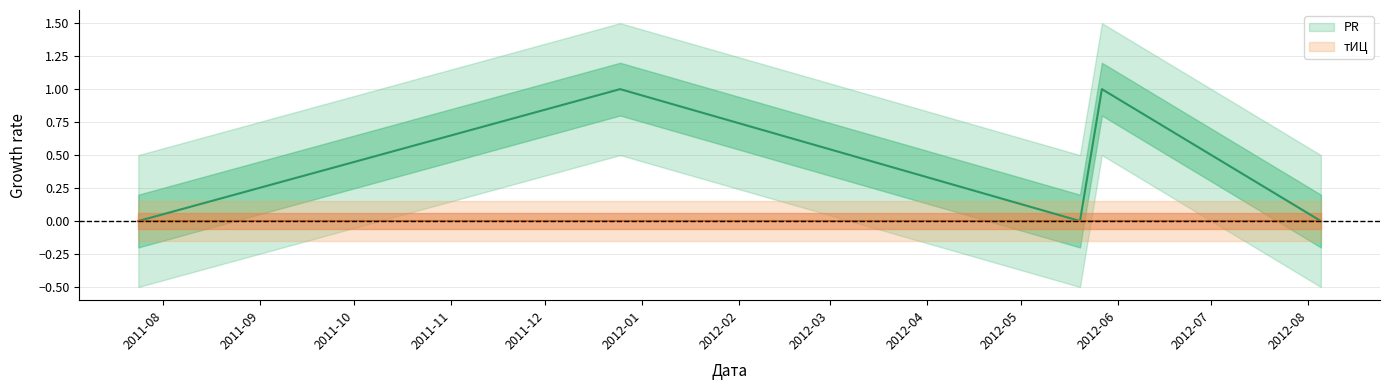

Does the chart display data point markers on the line(s)?

No